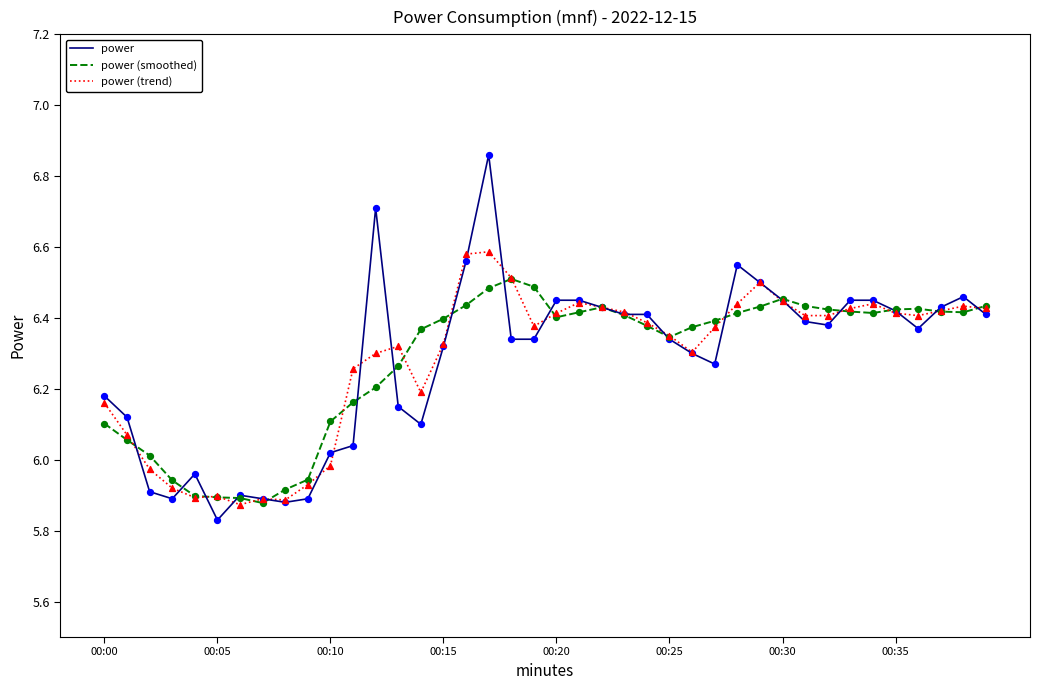

Rank the series by their maximum value, from highest to lowest.

power, power (trend), power (smoothed)